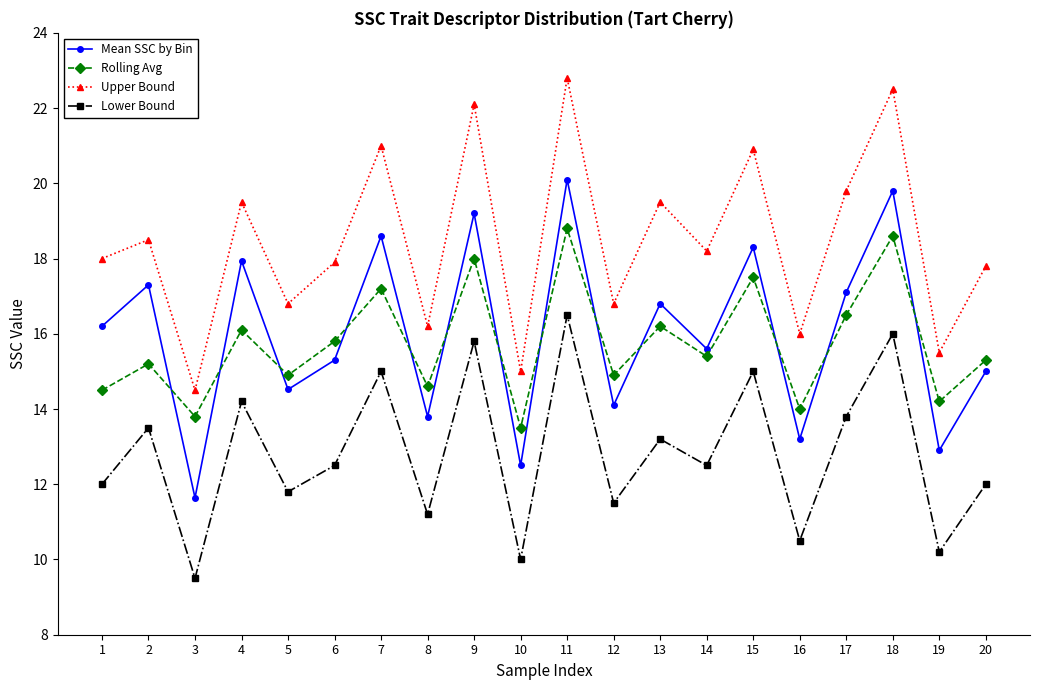

True or false: Rolling Avg has more than 1 interior local peaks.

True